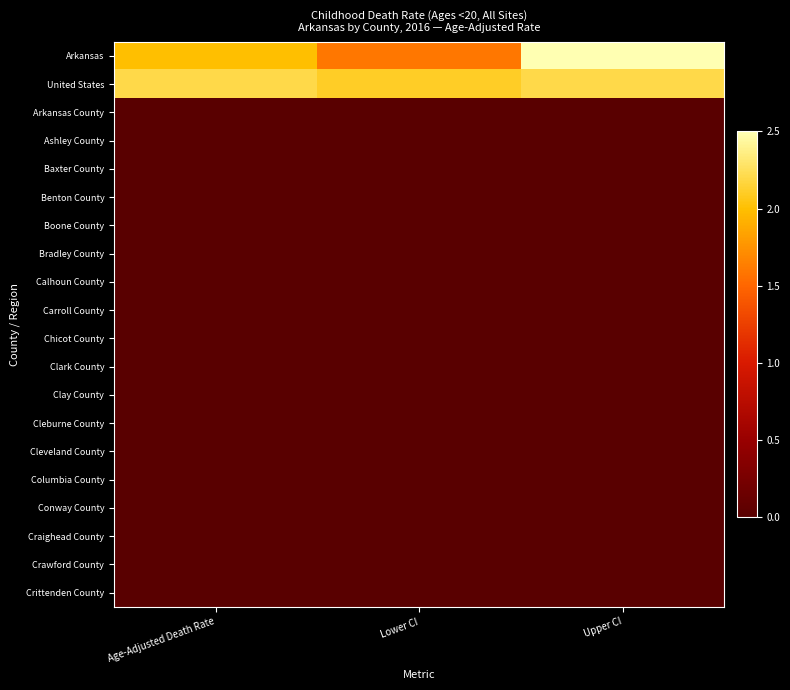

Which series has the widest spread of values?

Arkansas